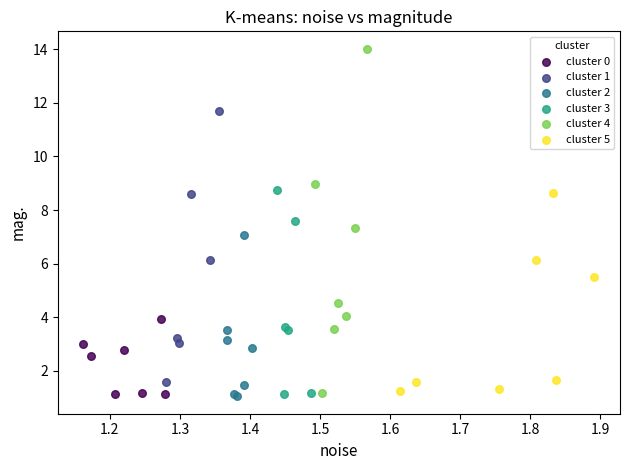

What are all the series names shown in the legend?

cluster 0, cluster 1, cluster 2, cluster 3, cluster 4, cluster 5